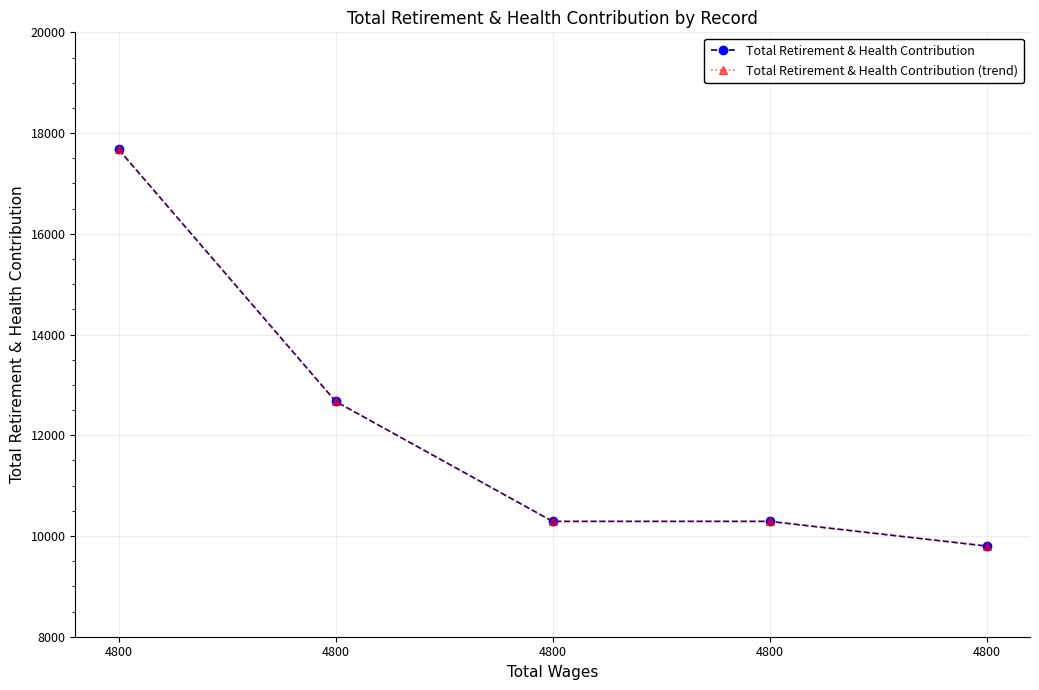

True or false: Total Retirement & Health Contribution (trend) and Total Retirement & Health Contribution cross at least once.

False